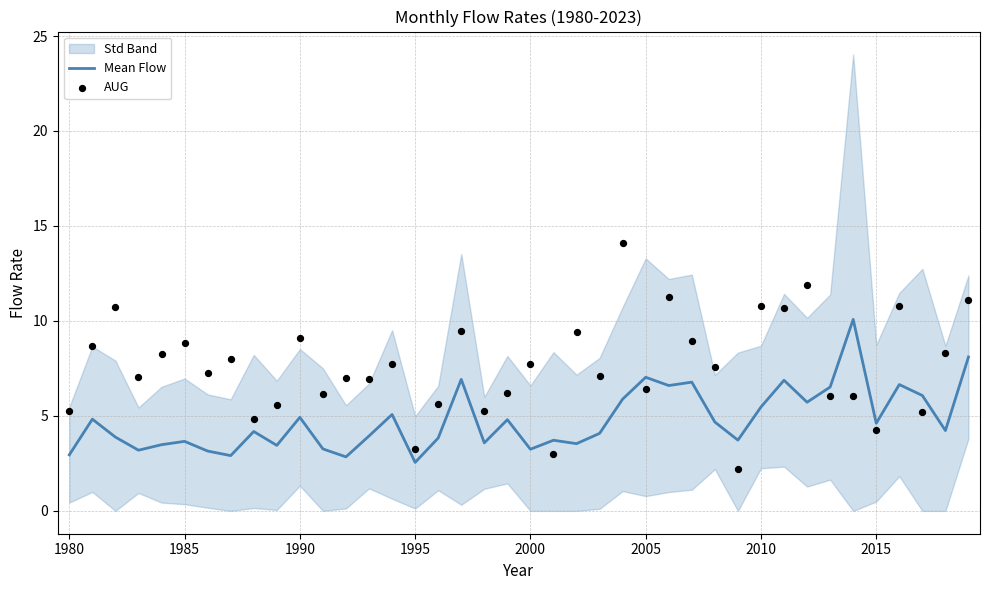

What is the minimum value for Mean Flow?

2.6